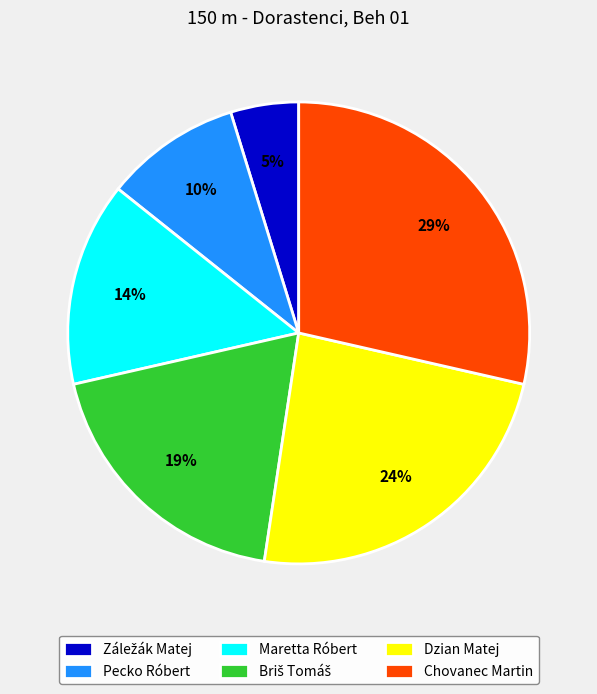

To the nearest percent, what is the difference between the largest and smallest slice percentages?

24%